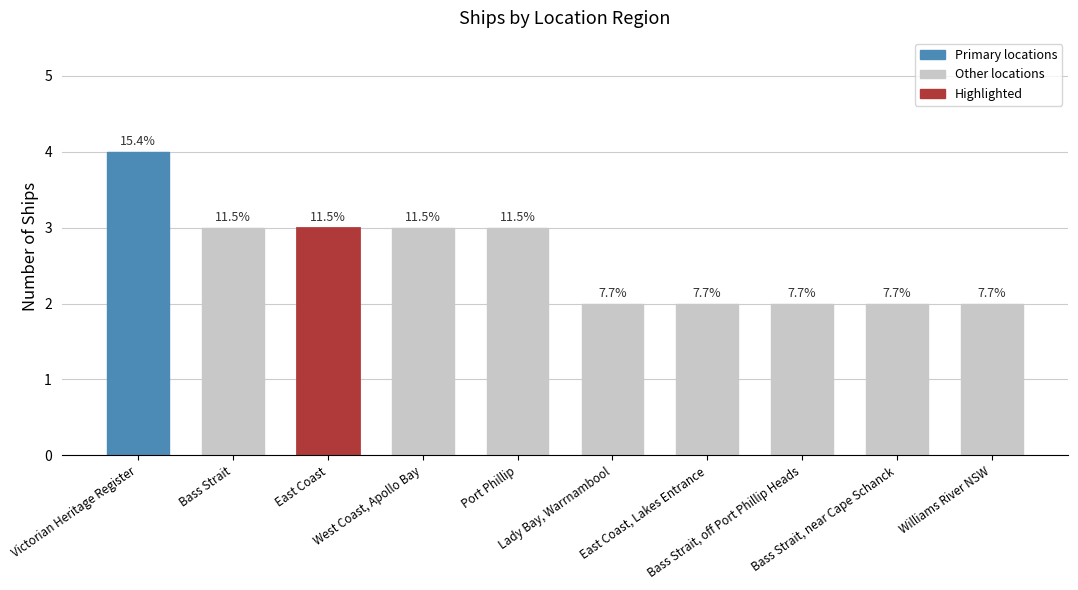

Which category has the lowest value across all series?

Lady Bay, Warrnambool